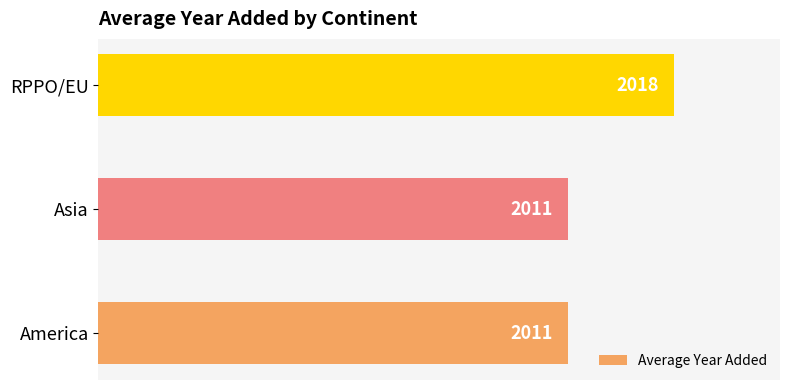

What is the sum of all values?

6040